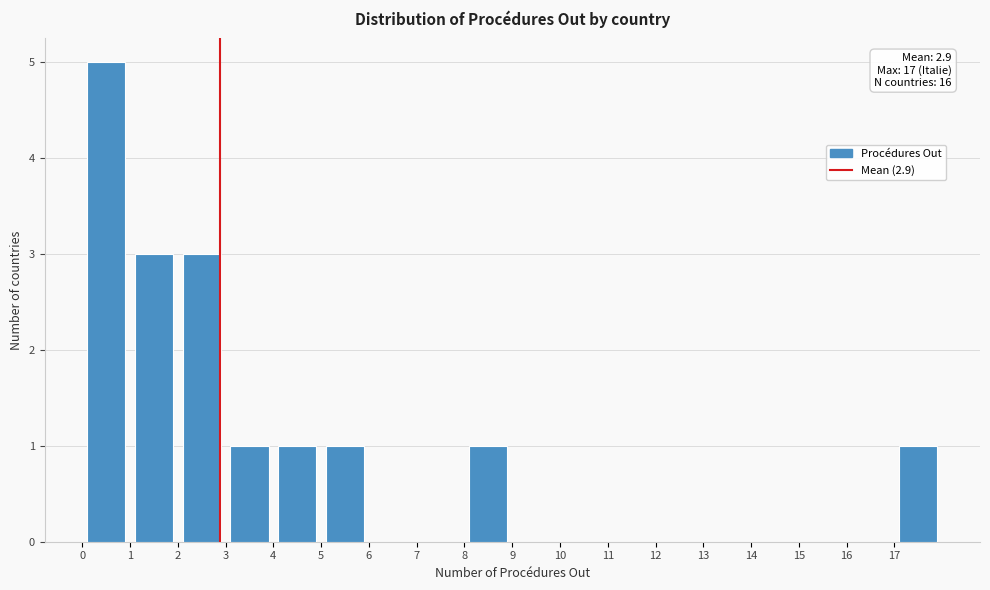

Over which range of the x-axis is the bar tallest?

0 to 1